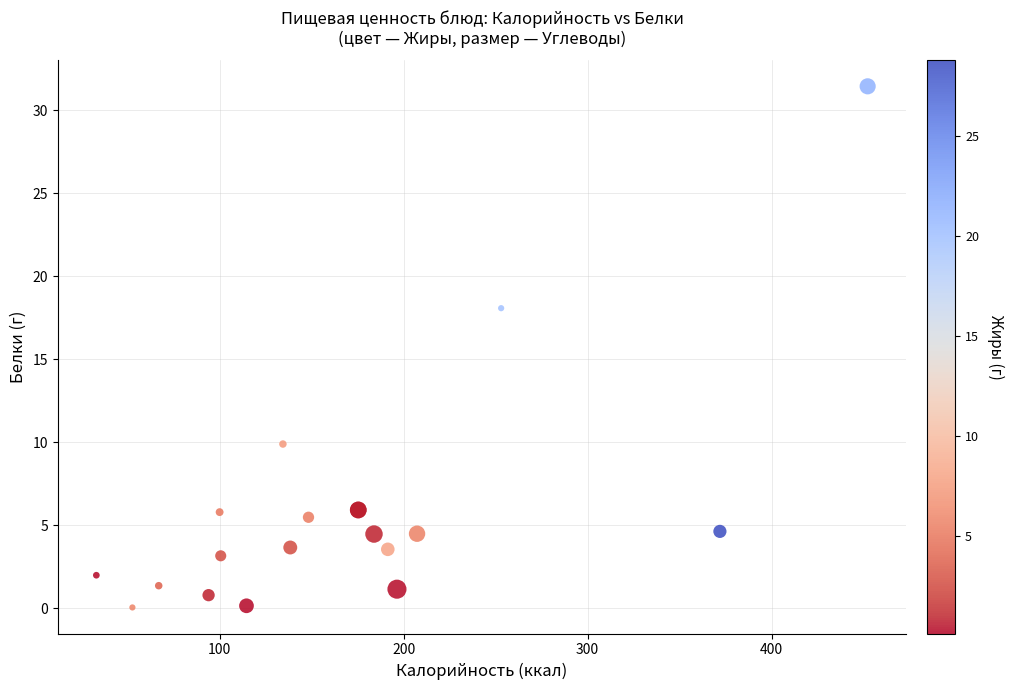

What Y value in the scatter plot is closest to 15?

18.1